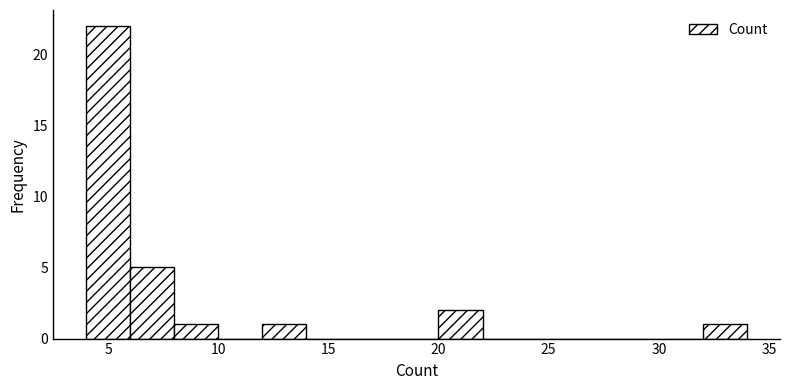

Reading left to right, transcribe this chart: for each bar, give the range it covers on the x-axis and its height. The values are not printed on the chart, so give them approximately, as read against the axis.

4 to 6: 22
6 to 8: 5
8 to 10: 1
10 to 12: 0
12 to 14: 1
14 to 16: 0
16 to 18: 0
18 to 20: 0
20 to 22: 2
22 to 24: 0
24 to 26: 0
26 to 28: 0
28 to 30: 0
30 to 32: 0
32 to 34: 1